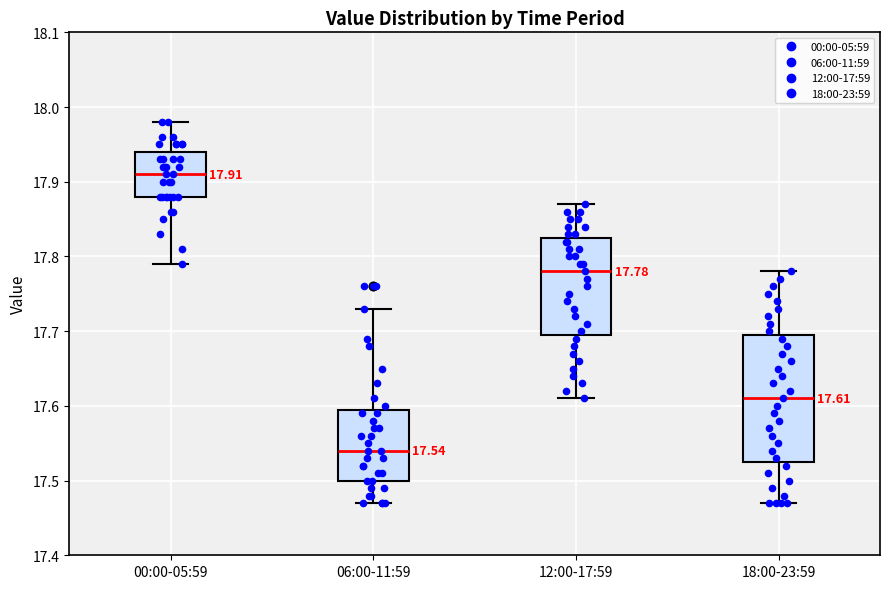

Comparing the boxes themselves (not the whiskers), which one is the tallest?

18:00-23:59